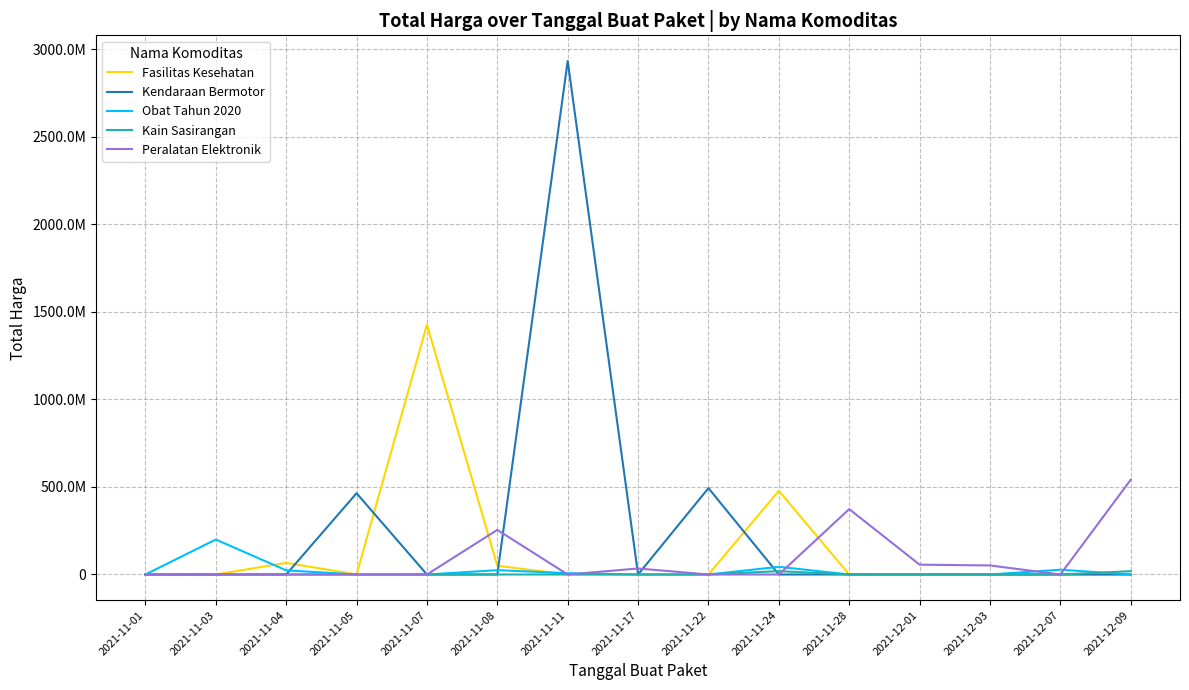

What are all the series names shown in the legend?

Fasilitas Kesehatan, Kendaraan Bermotor, Obat Tahun 2020, Kain Sasirangan, Peralatan Elektronik